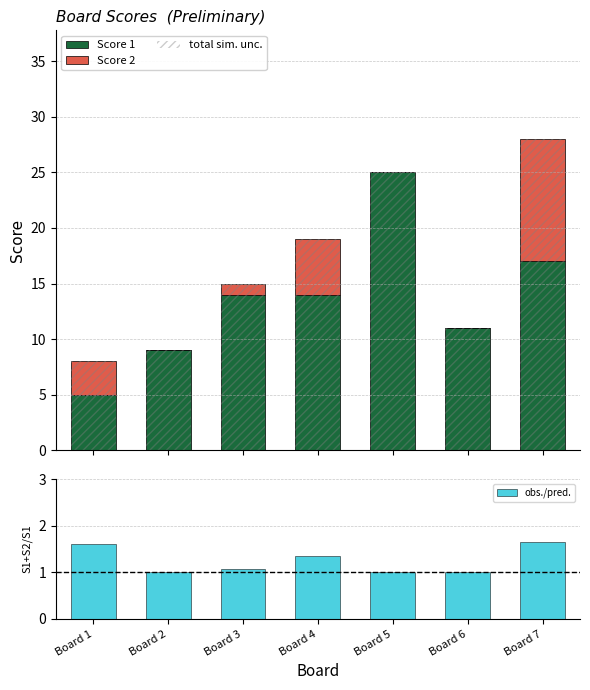

Which category has the highest value in the Score 1 series?

Board 5